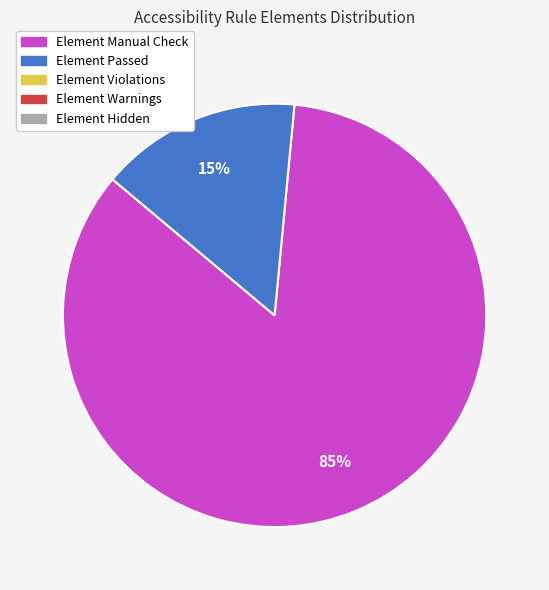

To the nearest percent, what is the average slice percentage?

50%